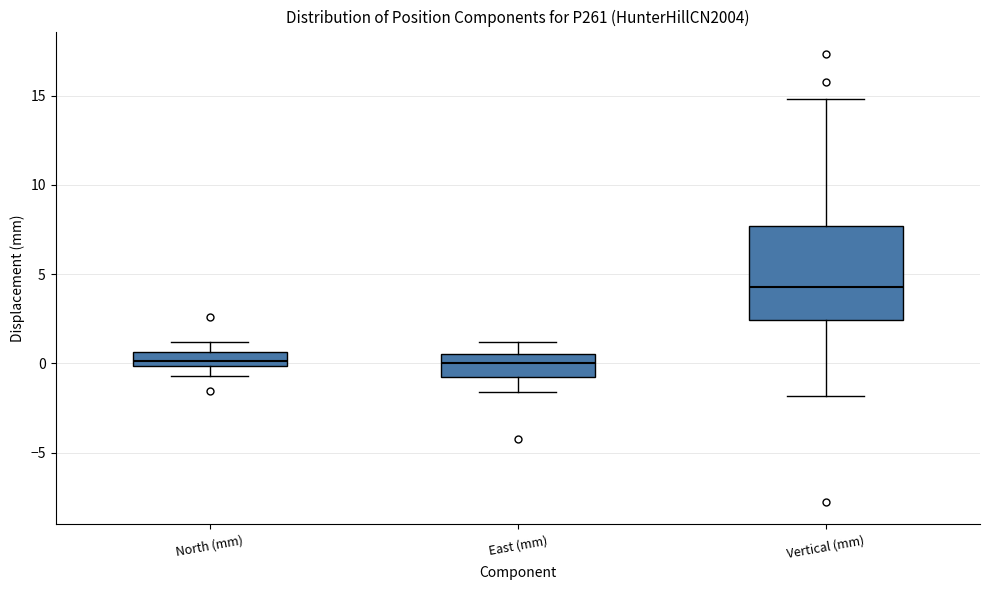

Reading left to right, transcribe this box plot: for each box, give where its median line is, the range the box spans, and where its two whiskers end, as read against the y-axis. The values are not printed on the chart, so give them approximately, as read against the axis.

North (mm): median 0.0 (inside the box), box 0.0 to 0.5, whiskers -0.5 to 1.0
East (mm): median 0.0, box -1.0 to 0.5, whiskers -1.5 to 1.0
Vertical (mm): median 4.5, box 2.5 to 7.5, whiskers -2.0 to 15.0